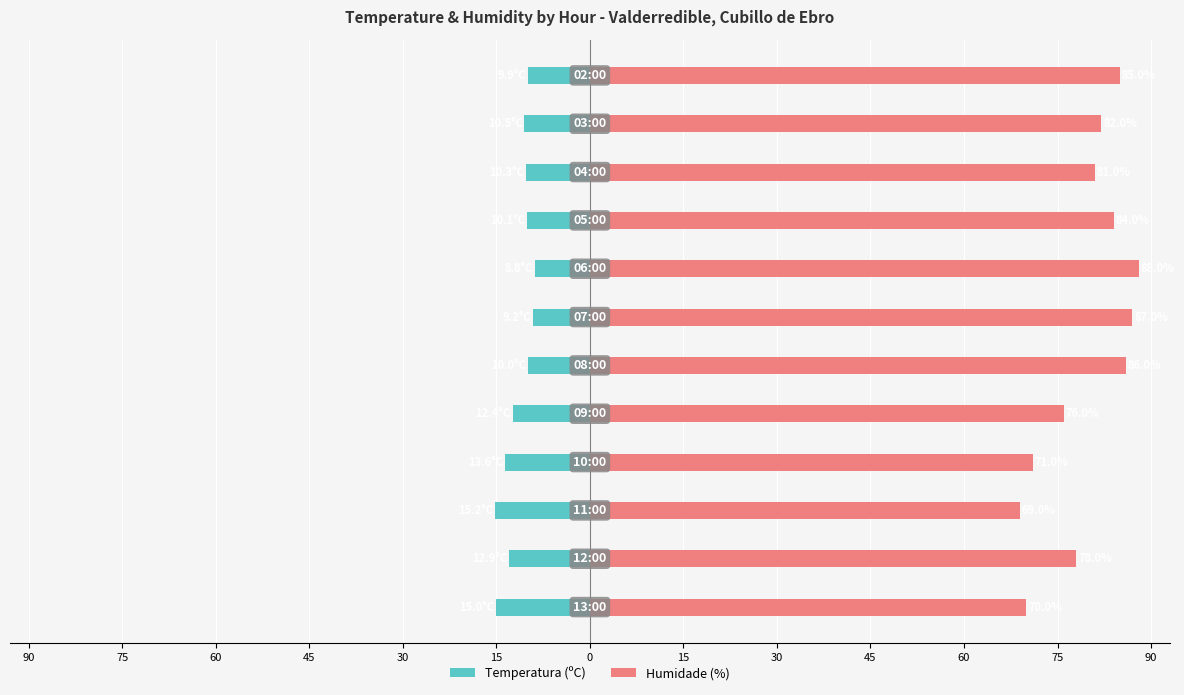

Reading left to right, transcribe all the data shown in this chart.

Temperatura (ºC): -15.0	-12.9	-15.2	-13.6	-12.4	-10.0	-9.2	-8.8	-10.1	-10.3	-10.5	-9.9
Humidade (%): 70.0	78.0	69.0	71.0	76.0	86.0	87.0	88.0	84.0	81.0	82.0	85.0